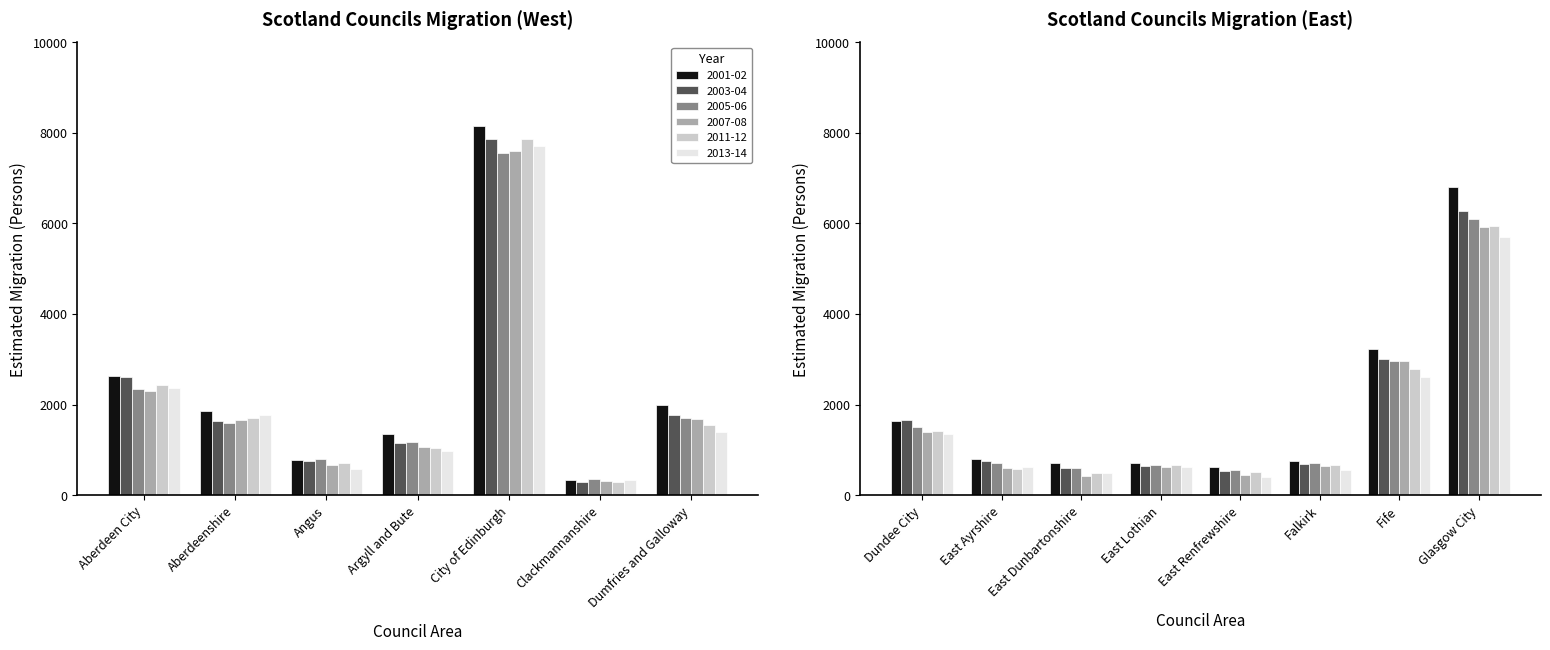

How many bars are there in each group?

6